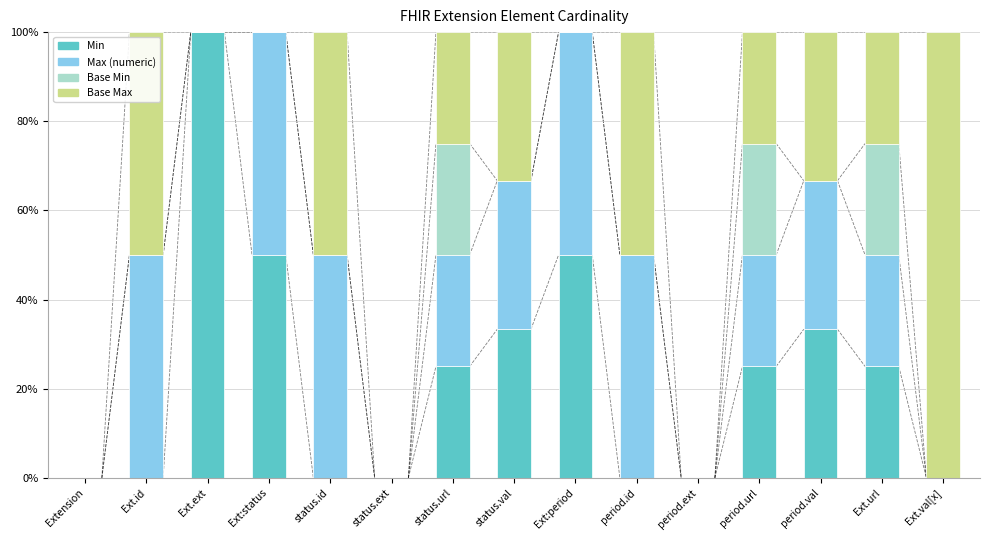

What is the maximum value for Min?

100.0